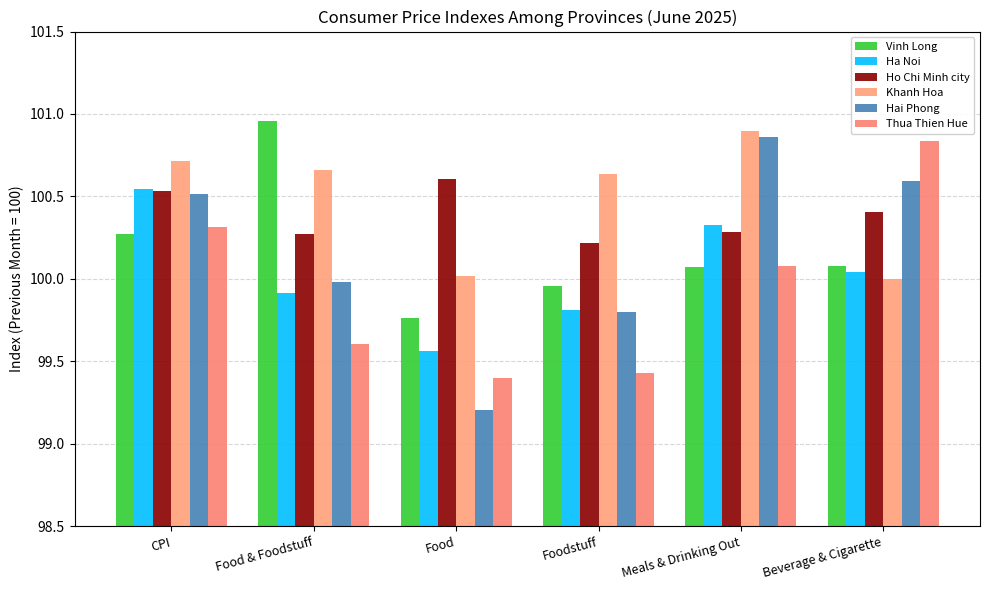

What are all the series names shown in the legend?

Vinh Long, Ha Noi, Ho Chi Minh city, Khanh Hoa, Hai Phong, Thua Thien Hue